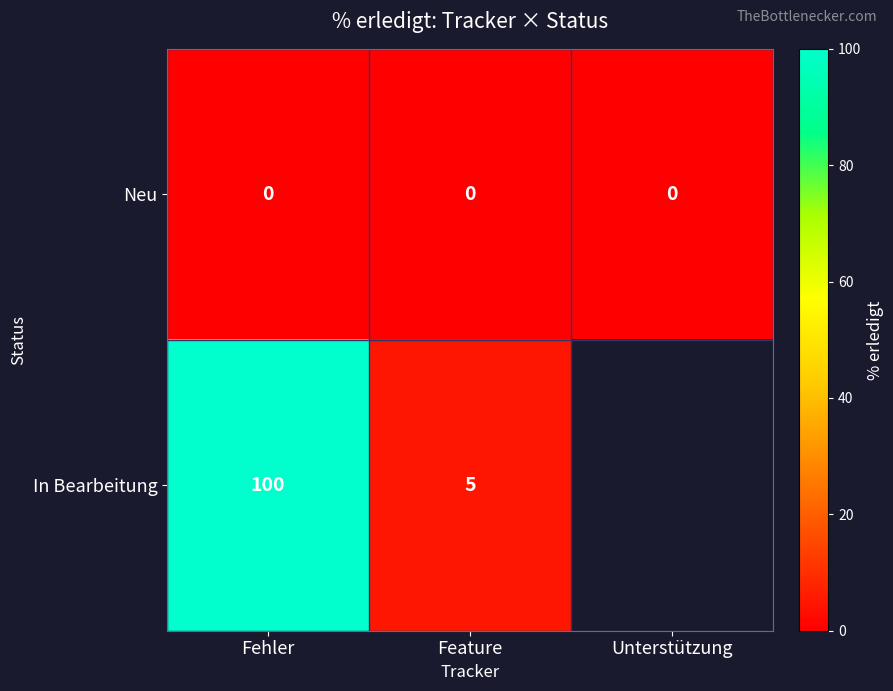

At how many categories does at least one series exceed 55?

1